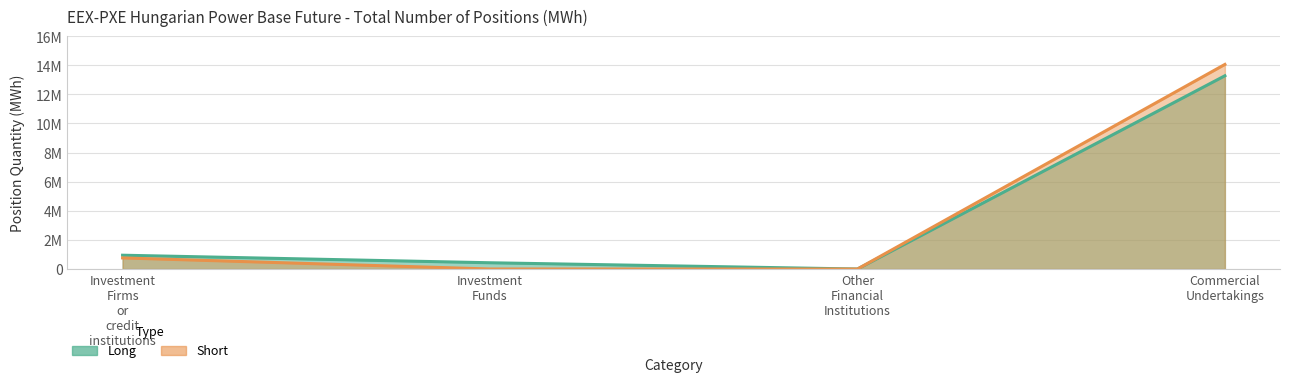

What is the average value of the Long series?

3664288